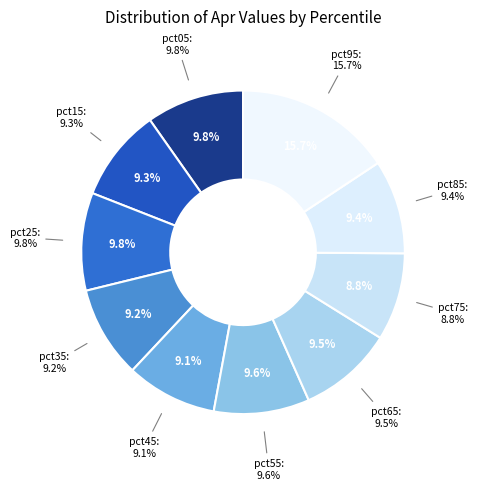

Is there any slice that represents more than half of the pie?

No